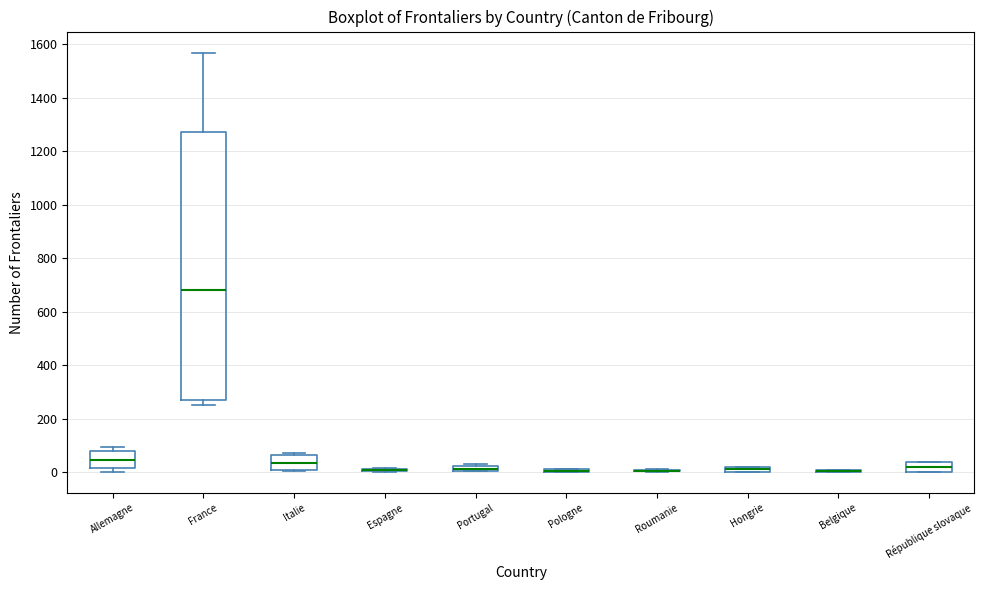

Comparing the boxes themselves (not the whiskers), which one is the tallest?

France